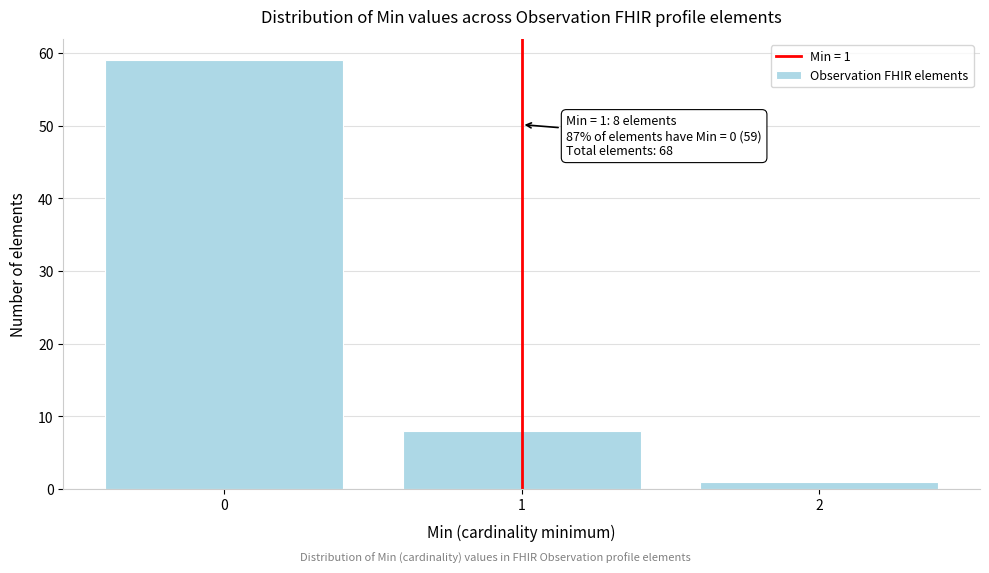

Reading right to left, transcribe all the data shown in this chart.

2=1	1=8	0=59